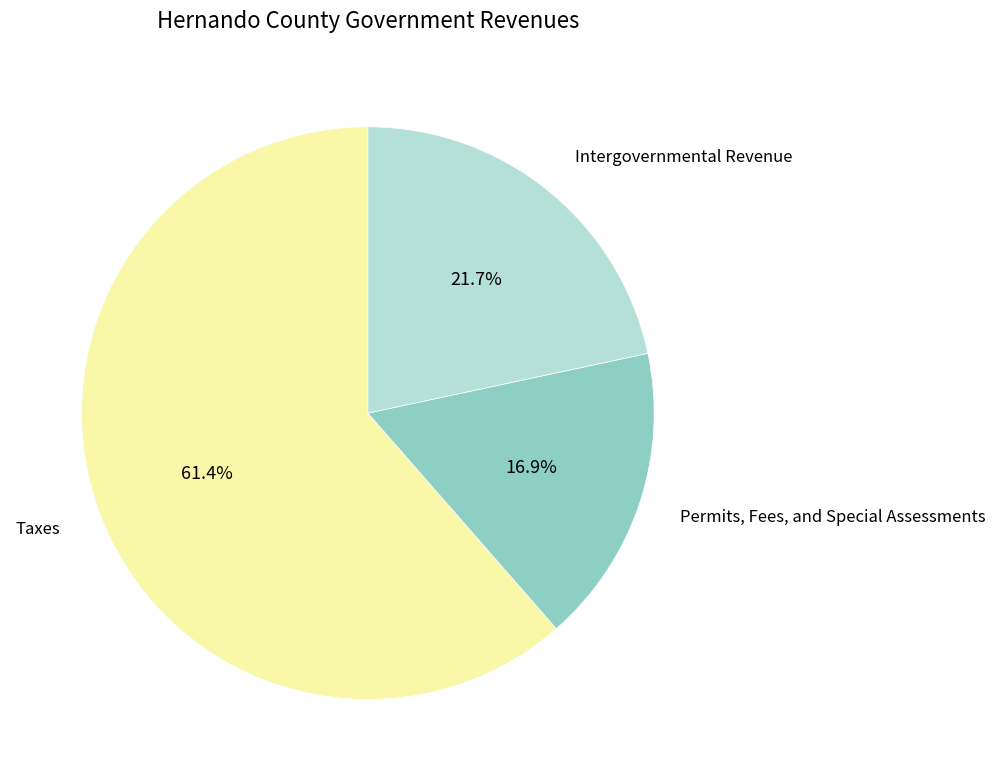

Does any single category account for the majority?

Yes